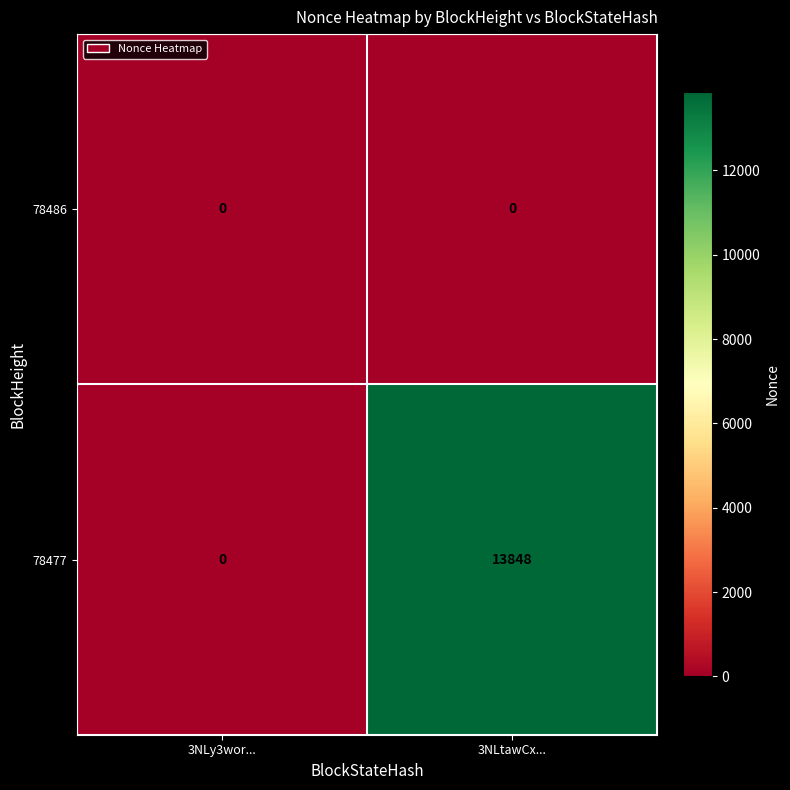

What is the maximum value for 78477?

13848